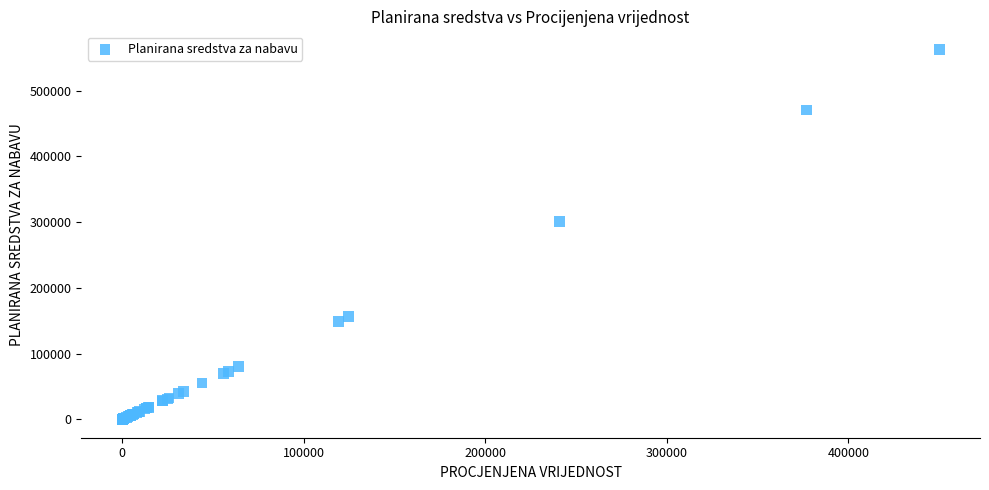

What Y value in the scatter plot is closest to 281200?

301150